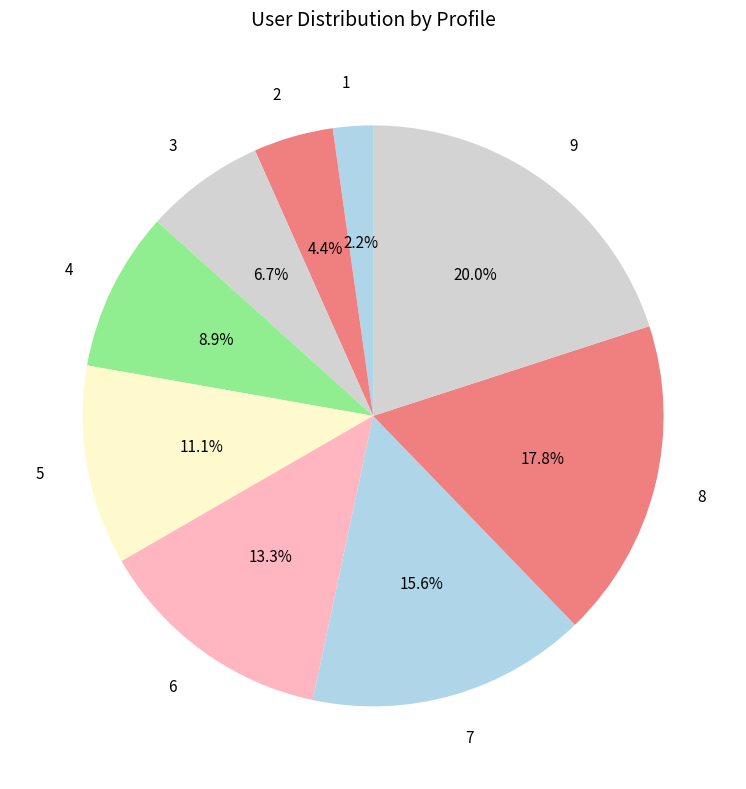

The 7 slice represents 23% of the pie. True or false?

False